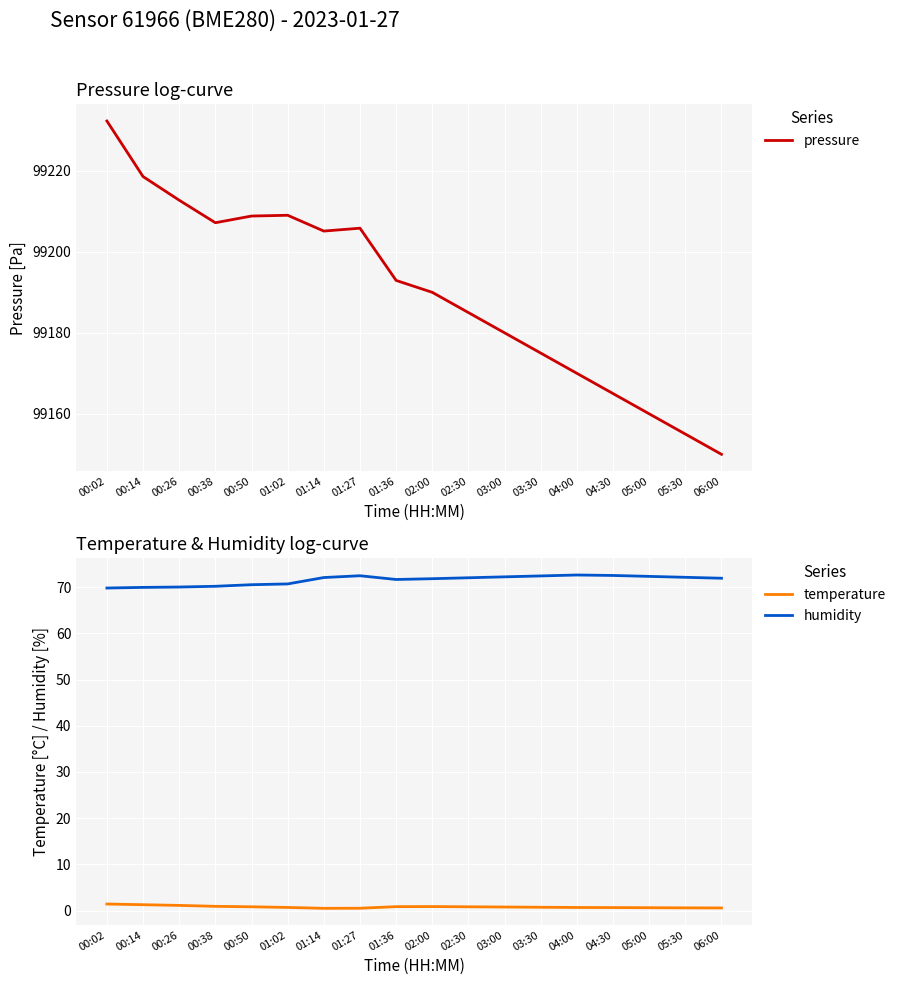

How many lines are shown in the chart?

3